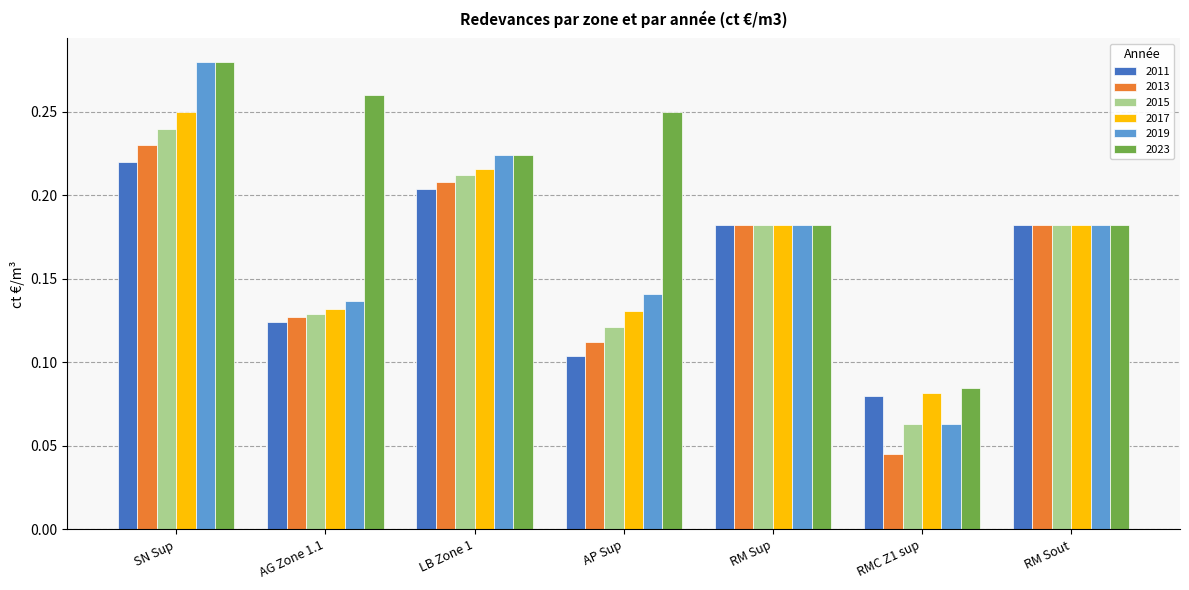

Which series has the largest total across all categories?

2023